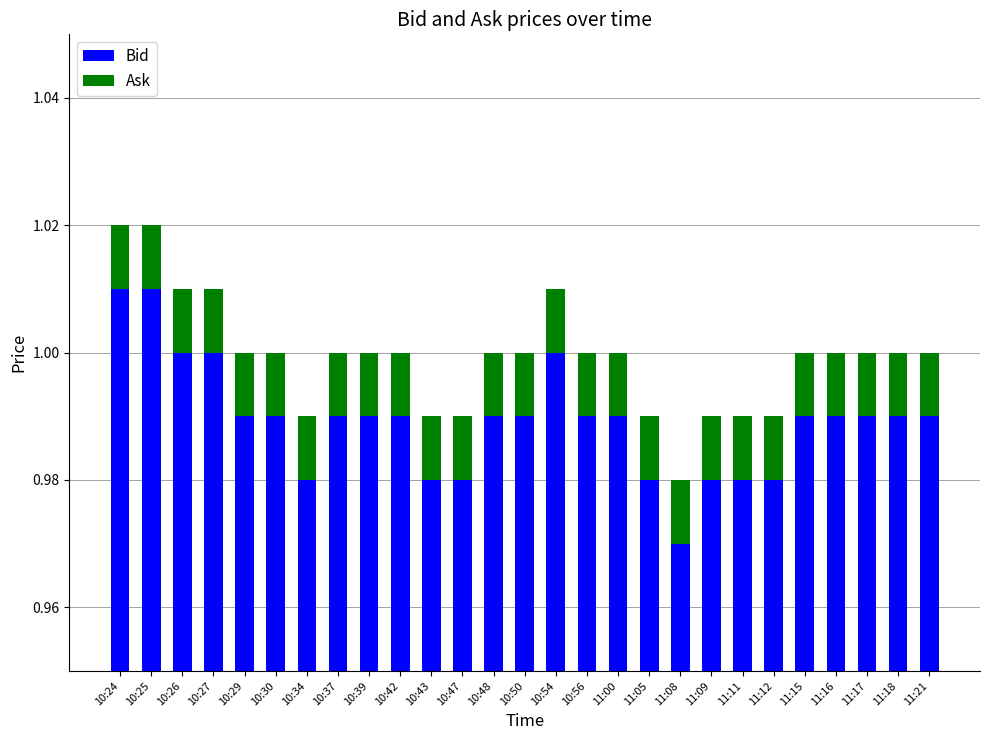

What value does the Bid series have at 10:42?

1.0